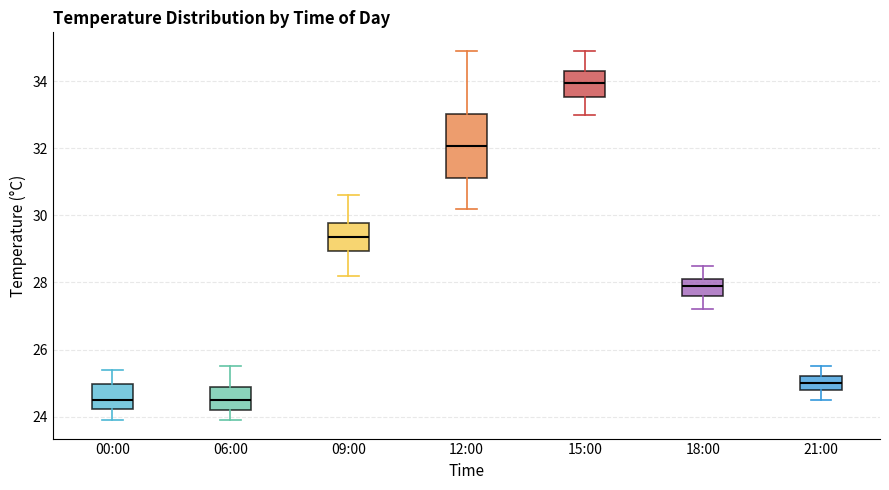

Reading left to right, transcribe this box plot: for each box, give where its median line is, the range the box spans, and where its two whiskers end, as read against the y-axis. The values are not printed on the chart, so give them approximately, as read against the axis.

00:00: median 24.6, box 24.2 to 25.0, whiskers 24.0 to 25.4
06:00: median 24.6, box 24.2 to 25.0, whiskers 24.0 to 25.6
09:00: median 29.4, box 29.0 to 29.8, whiskers 28.2 to 30.6
12:00: median 32.0, box 31.2 to 33.0, whiskers 30.2 to 35.0
15:00: median 34.0, box 33.6 to 34.4, whiskers 33.0 to 35.0
18:00: median 28.0, box 27.6 to 28.2, whiskers 27.2 to 28.6
21:00: median 25.0, box 24.8 to 25.2, whiskers 24.6 to 25.6